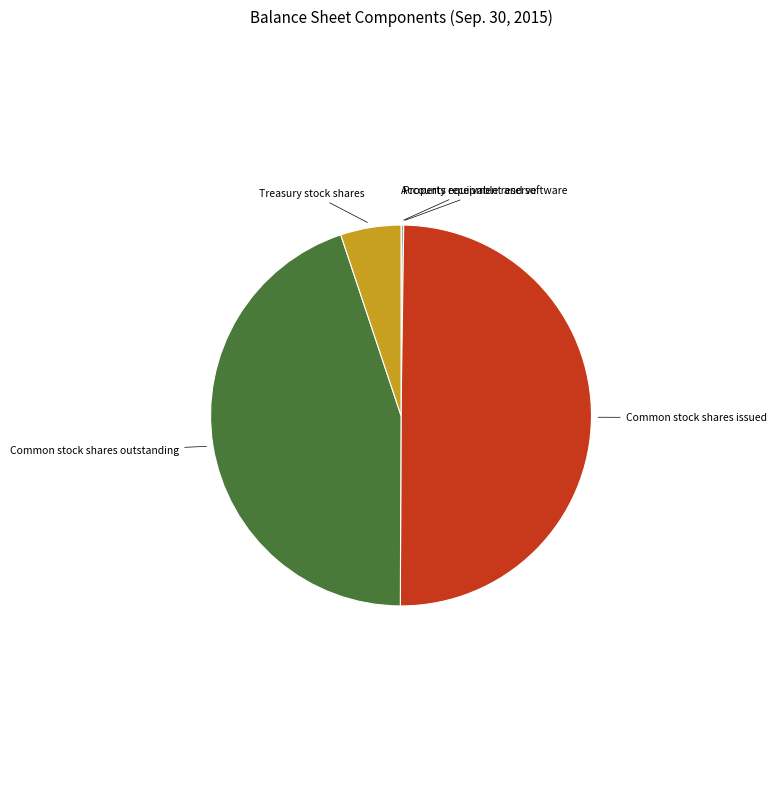

Does Common stock shares outstanding represent more than half of the total?

No